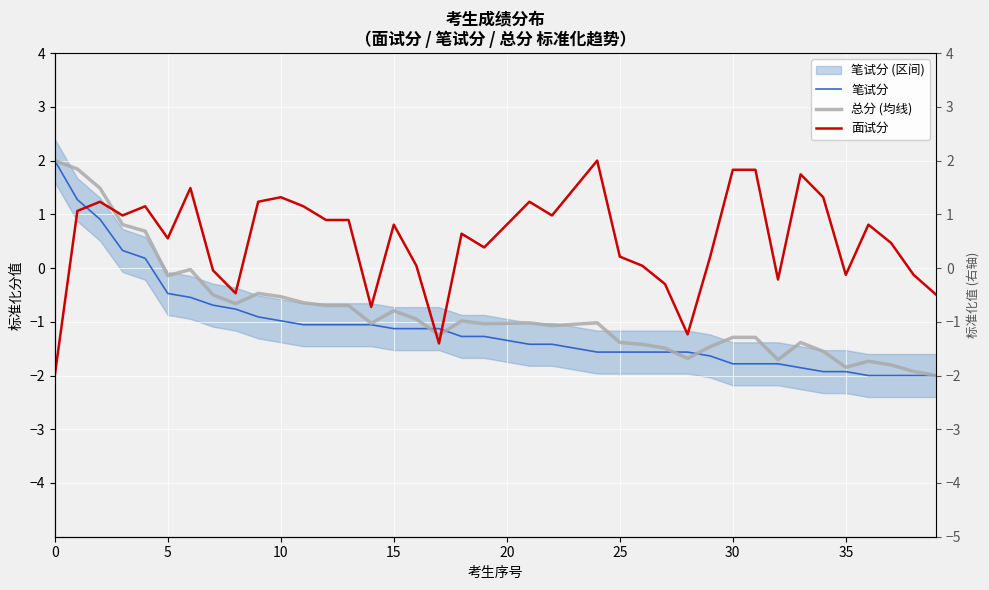

How many lines are shown in the chart?

3